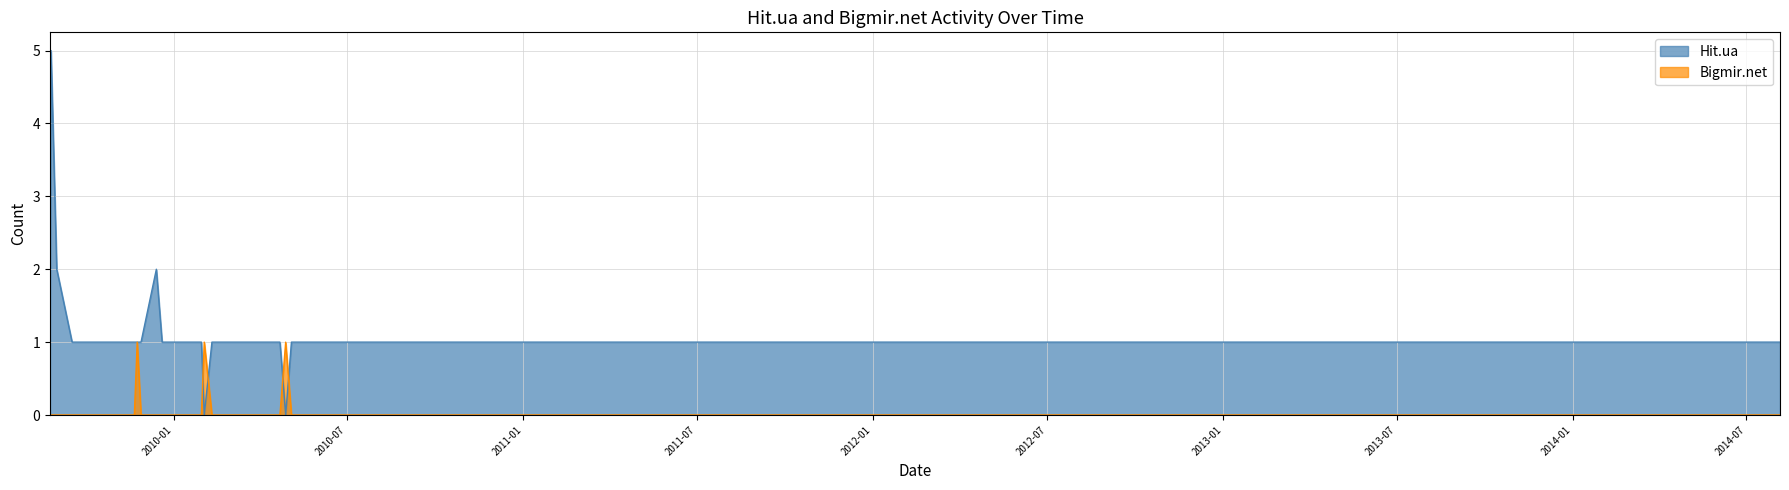

List the series in order of their peak value, highest first.

Hit.ua, Bigmir.net